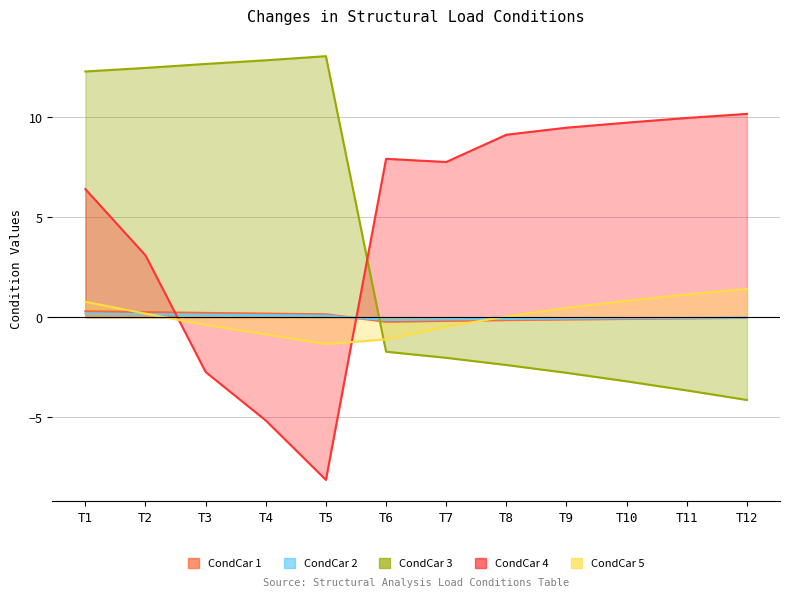

Which category has the lowest value across all series?

T5